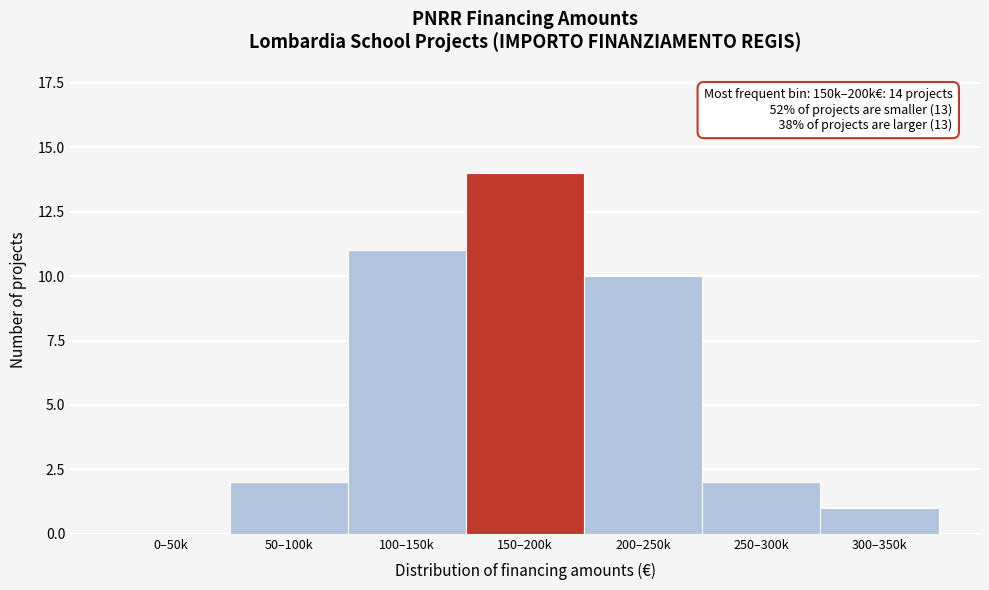

Reading left to right, transcribe all the data shown in this chart.

0–50k=0	50–100k=2	100–150k=11	150–200k=14	200–250k=10	250–300k=2	300–350k=1